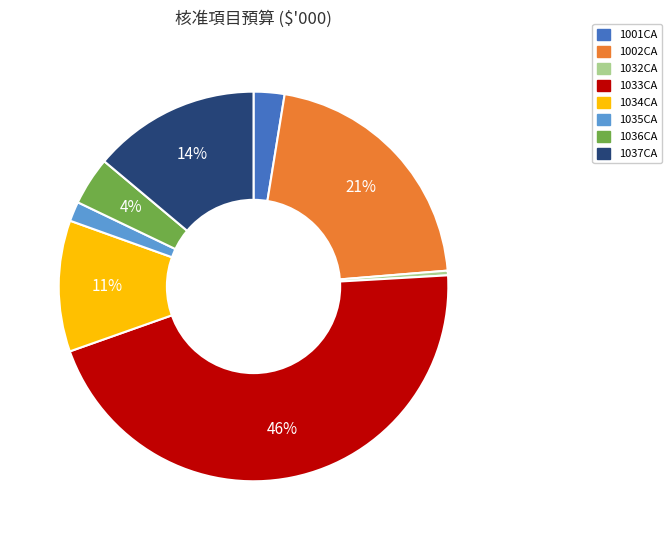

Which has a higher value, 1036CA or 1032CA?

1036CA